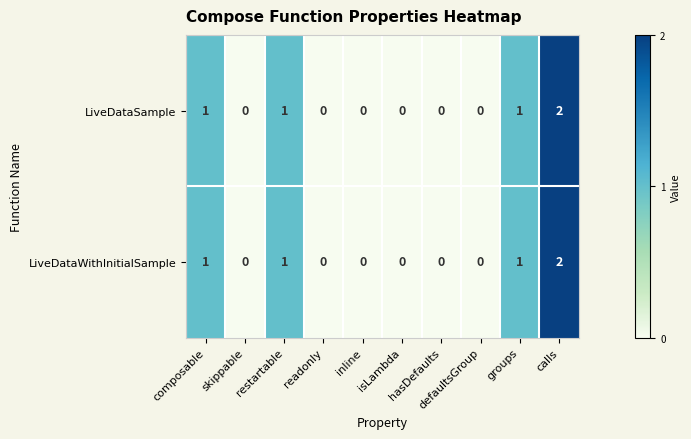

What is the sum of all LiveDataSample values?

5